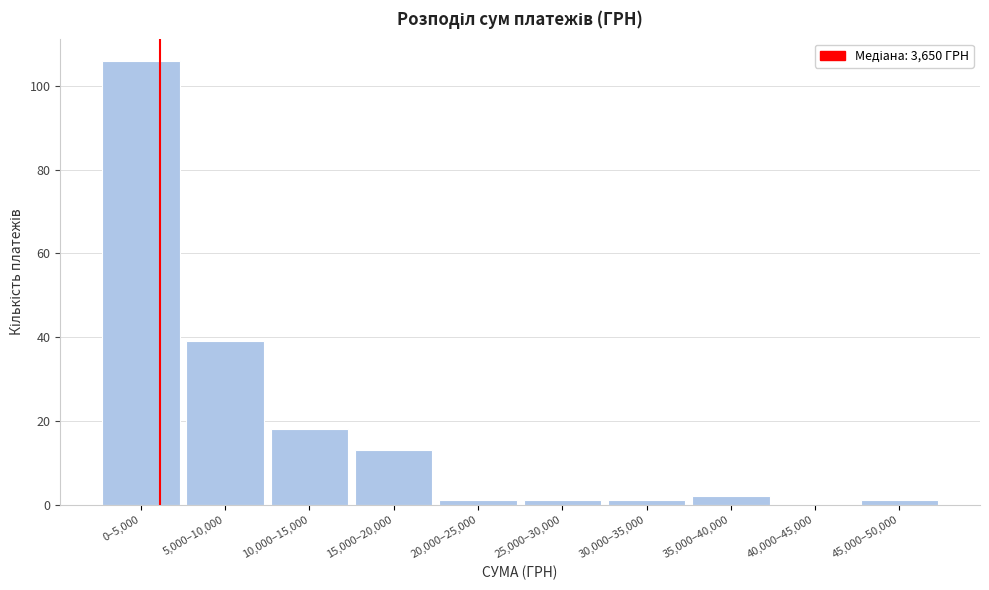

Reading left to right, transcribe all the data shown in this chart.

0–5,000=106	5,000–10,000=39	10,000–15,000=18	15,000–20,000=13	20,000–25,000=1	25,000–30,000=1	30,000–35,000=1	35,000–40,000=2	40,000–45,000=0	45,000–50,000=1